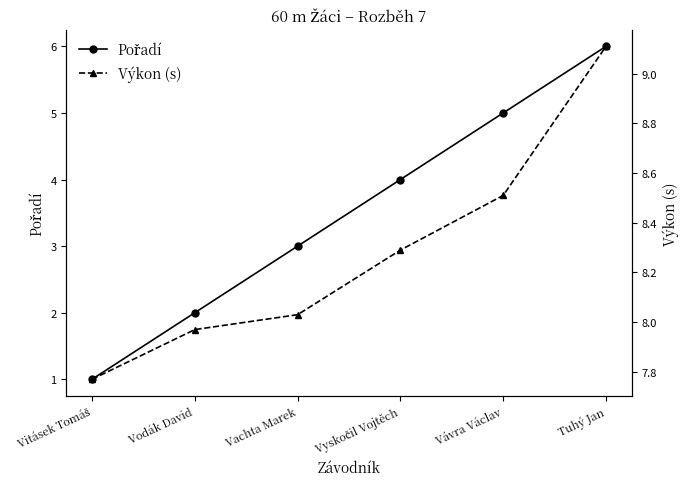

True or false: Výkon (s) and Pořadí cross at least once.

False